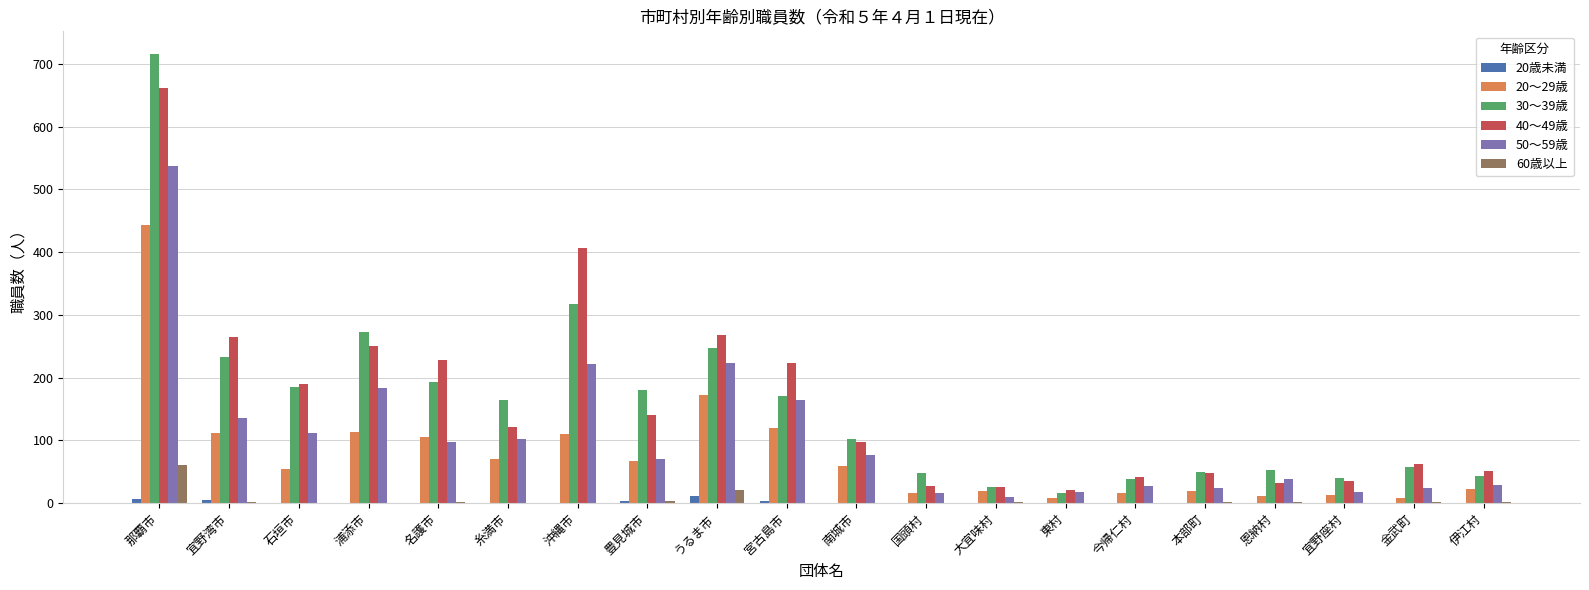

True or false: 20歳未満 has a value of 0 at 東村.

True